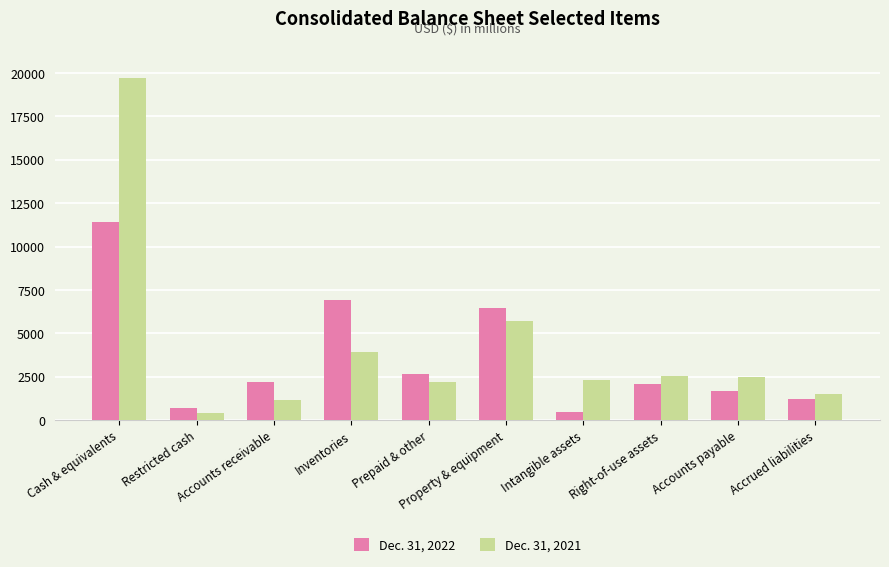

Read the Dec. 31, 2022 value at Cash & equivalents.

11444